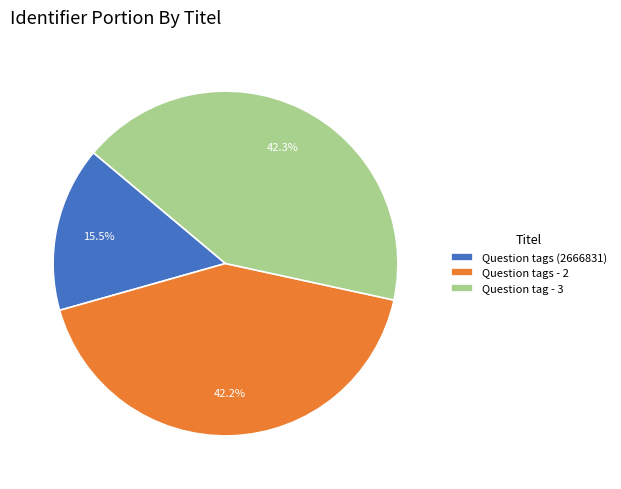

Which slice is the smallest?

Question tags (2666831)